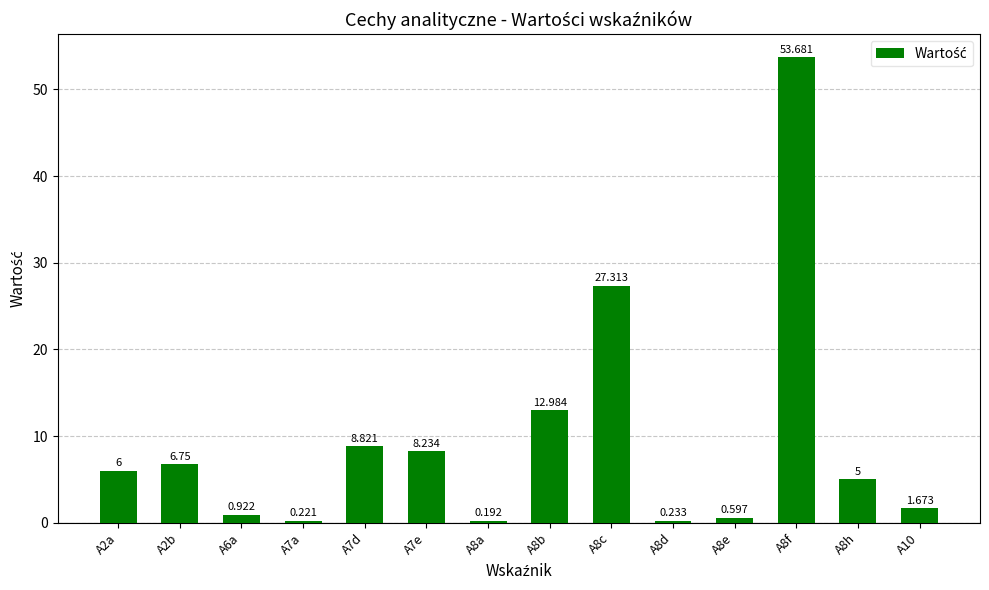

What position from the right is A8e?

4